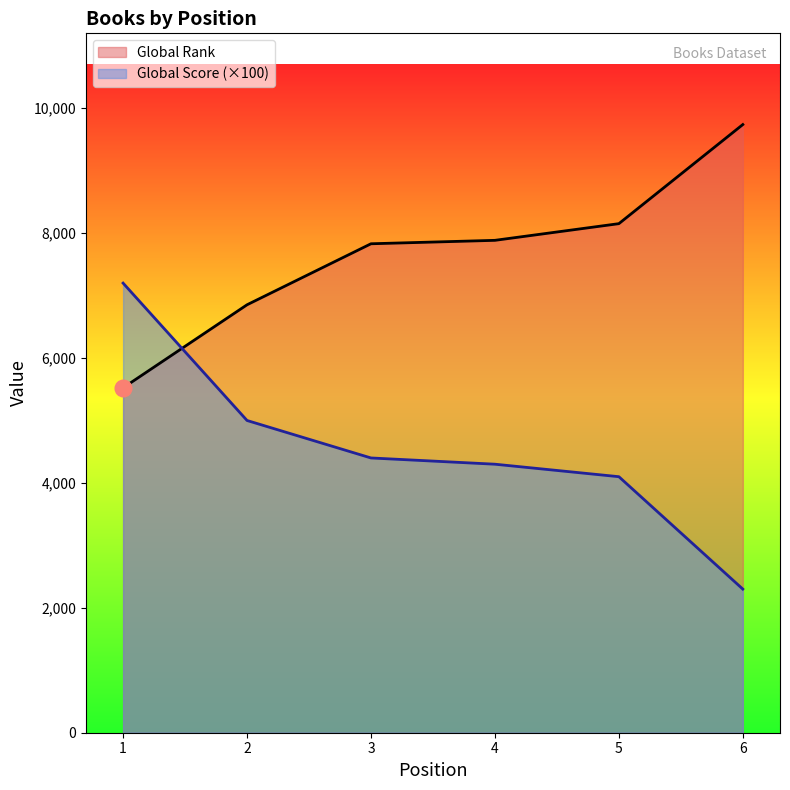

At which label does Global Score reach its peak?

1